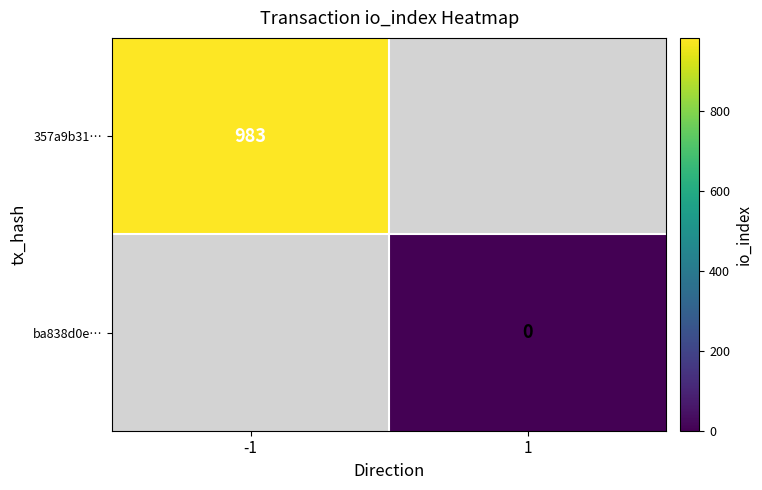

What is the maximum value shown in the chart?

983.0